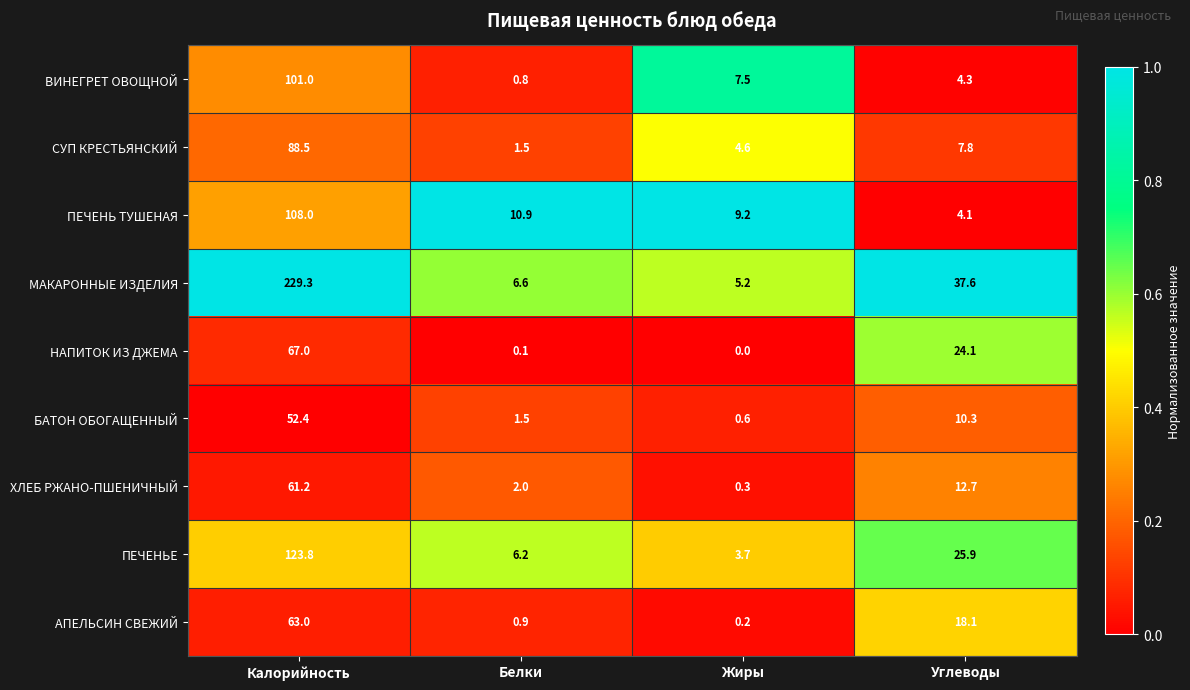

True or false: АПЕЛЬСИН СВЕЖИЙ has a value of 1.3 at Белки.

False